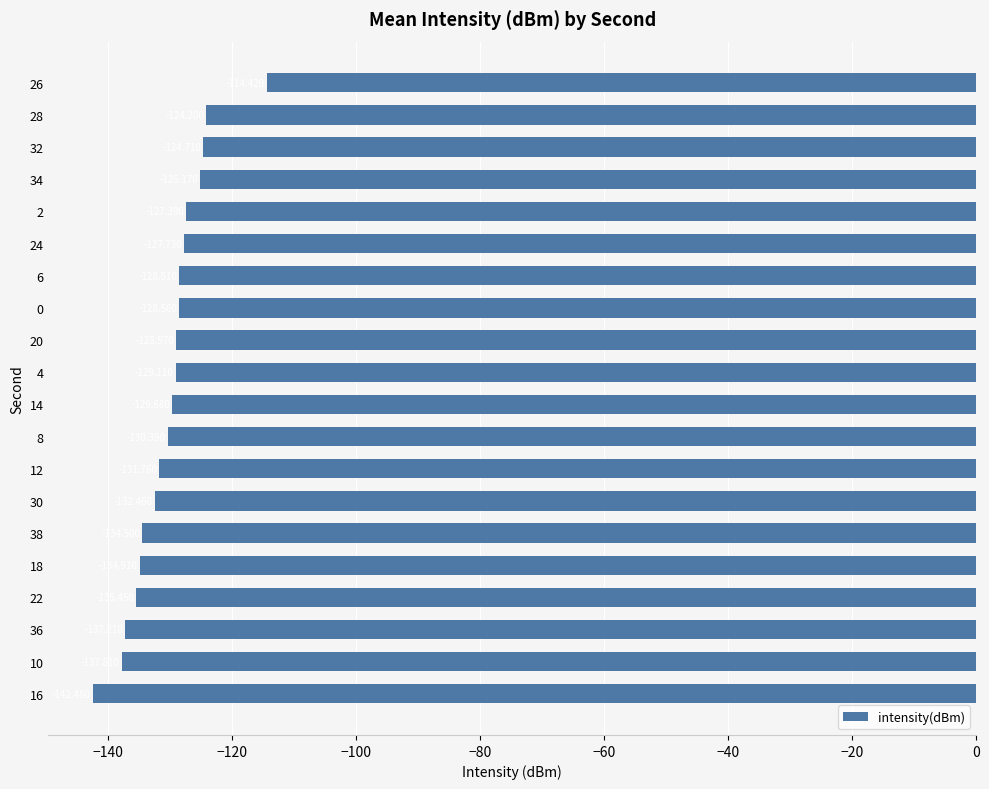

Are the bars grouped side by side (vs. stacked)?

No